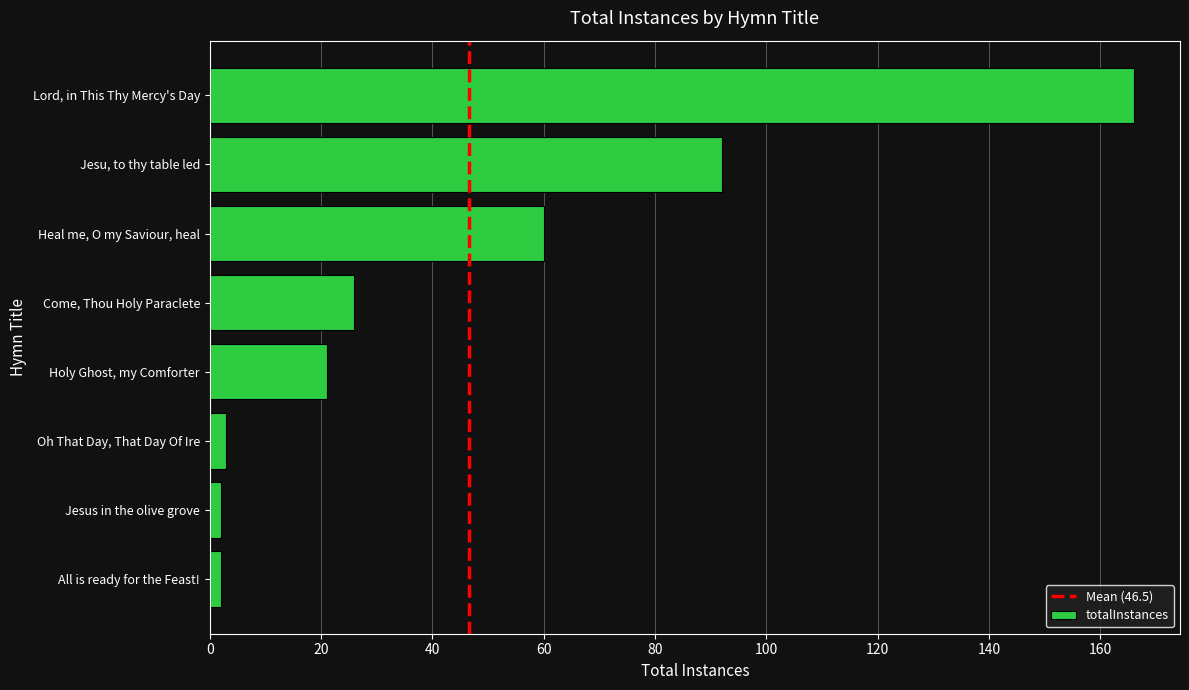

True or false: the data shows 26 at Come, Thou Holy Paraclete.

True